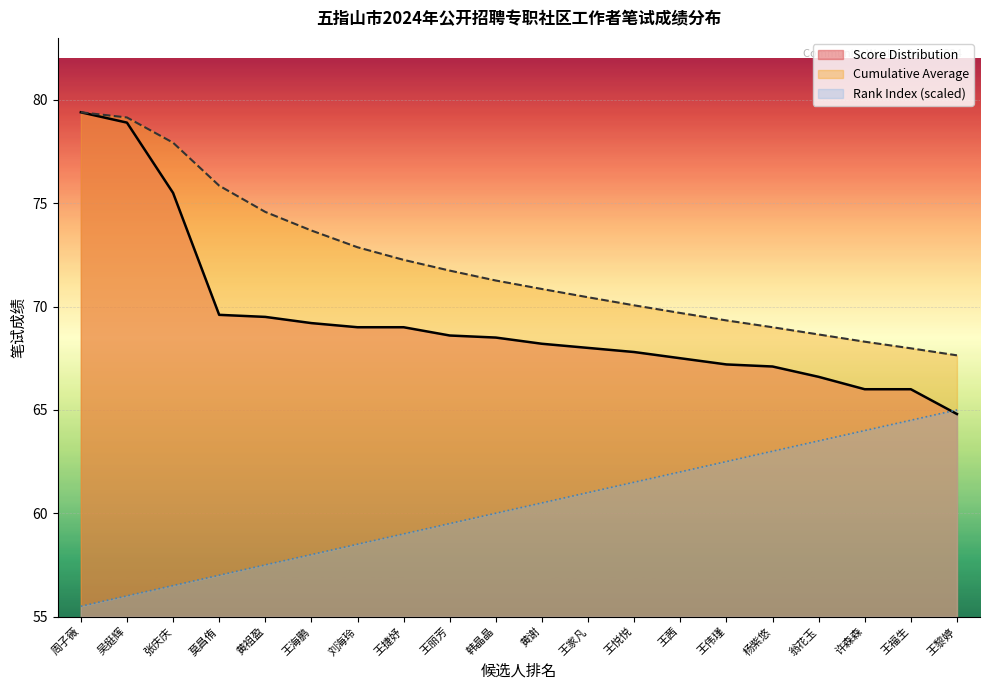

What is the average value of the Cumulative Average series?

72.0